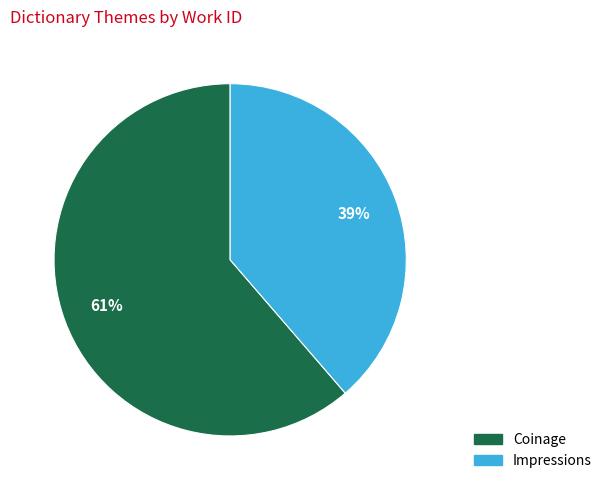

Is it true that Coinage is 61% of the pie?

True